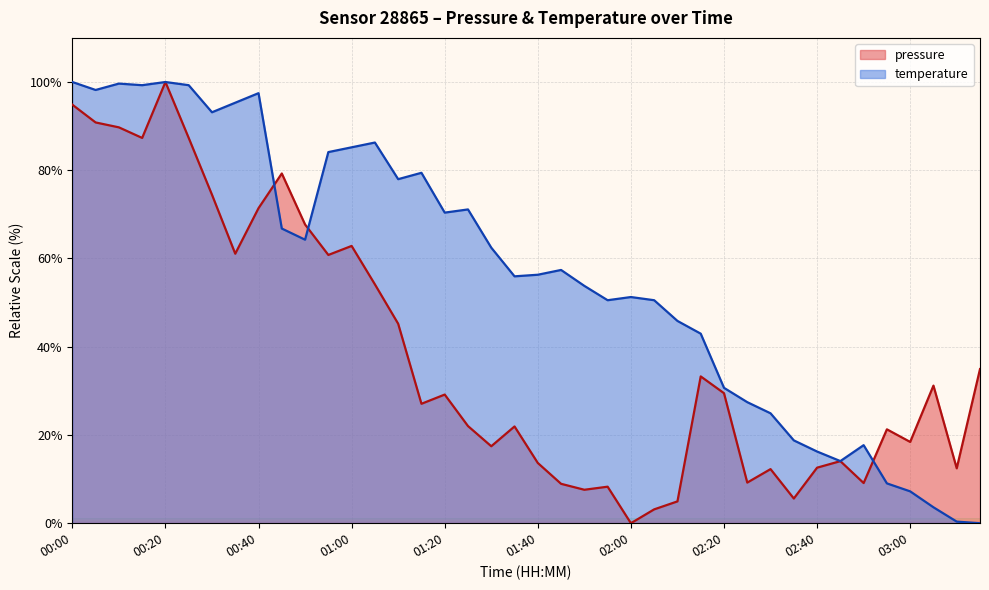

Rank the series at 02:20 from lowest to highest value.

pressure, temperature